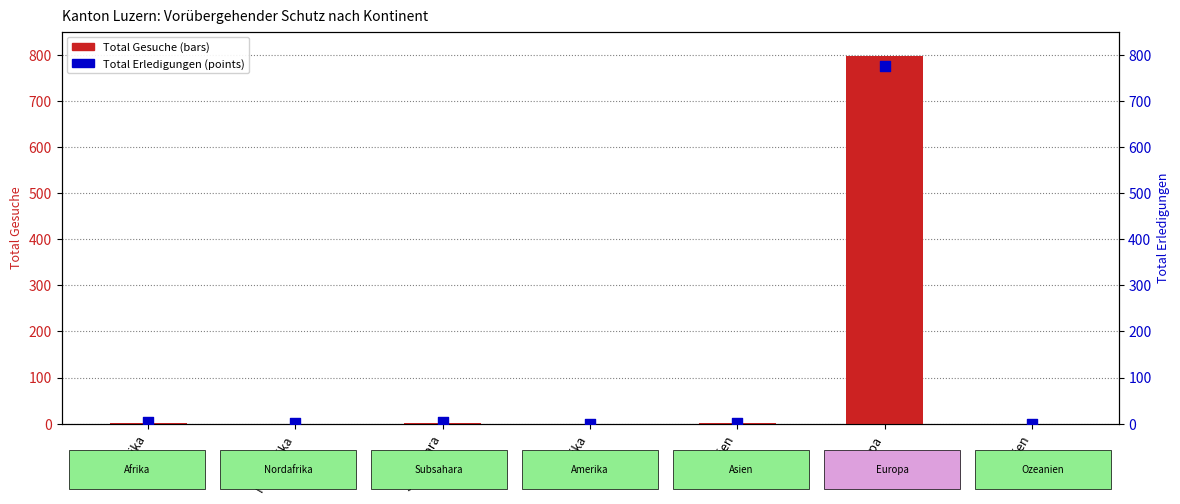

Which series has the largest Y range (max minus min)?

Total Gesuche